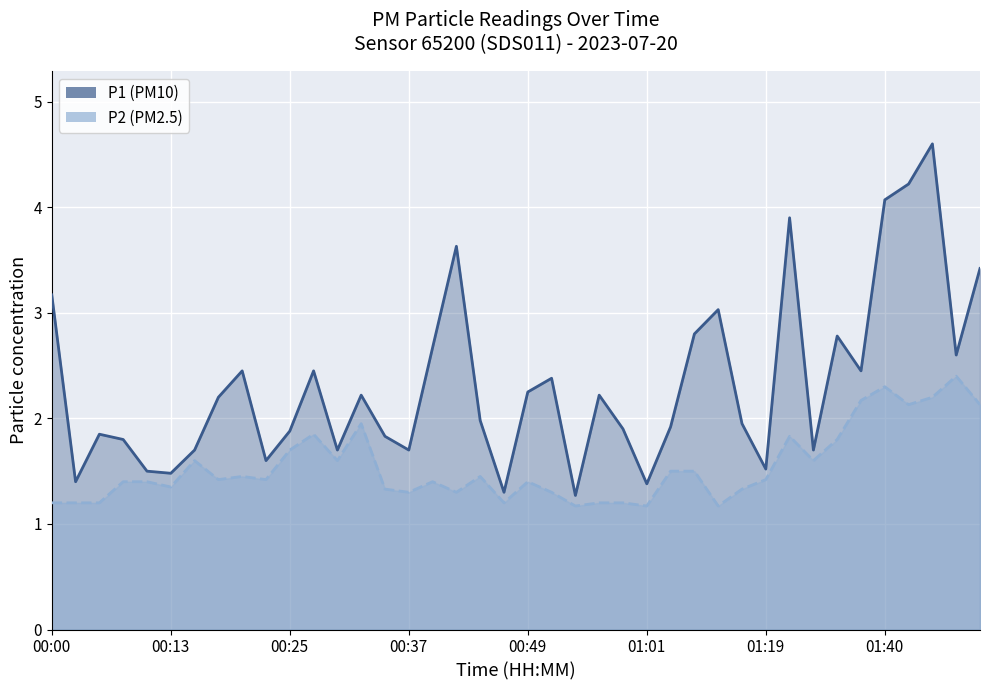

Rank the categories by P1 line value from lowest to highest.

22, 19, 25, 00:13, 01:01, 00:49, 30, 9, 01:19, 12, 15, 32, 00:37, 14, 00:25, 10, 24, 26, 29, 18, 01:40, 13, 23, 20, 21, 8, 11, 34, 38, 16, 33, 27, 28, 00:00, 39, 17, 31, 35, 36, 37